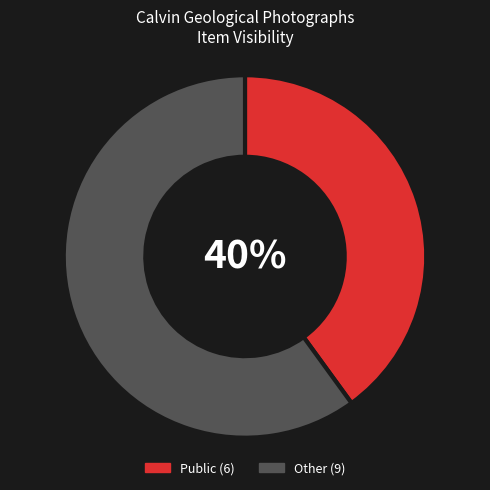

To the nearest percent, what is the difference between the largest and smallest slice percentages?

20%